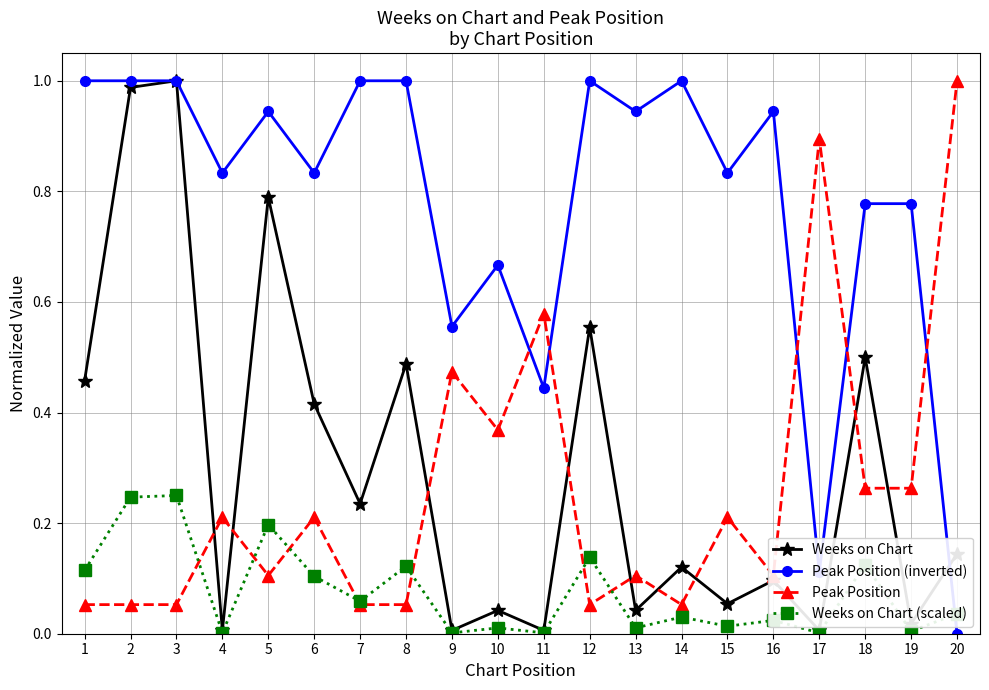

What are all the series names shown in the legend?

Weeks on Chart, Peak Position (inverted), Peak Position, Weeks on Chart (scaled)